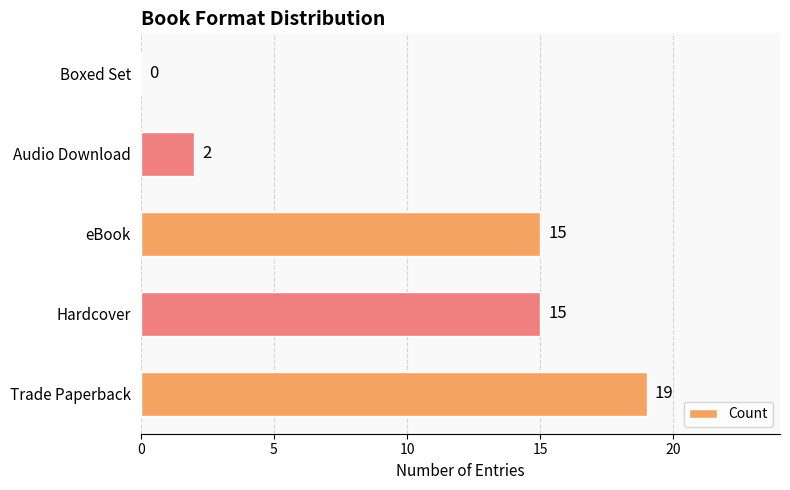

What is the ratio of the value at eBook to the value at Trade Paperback?

0.8